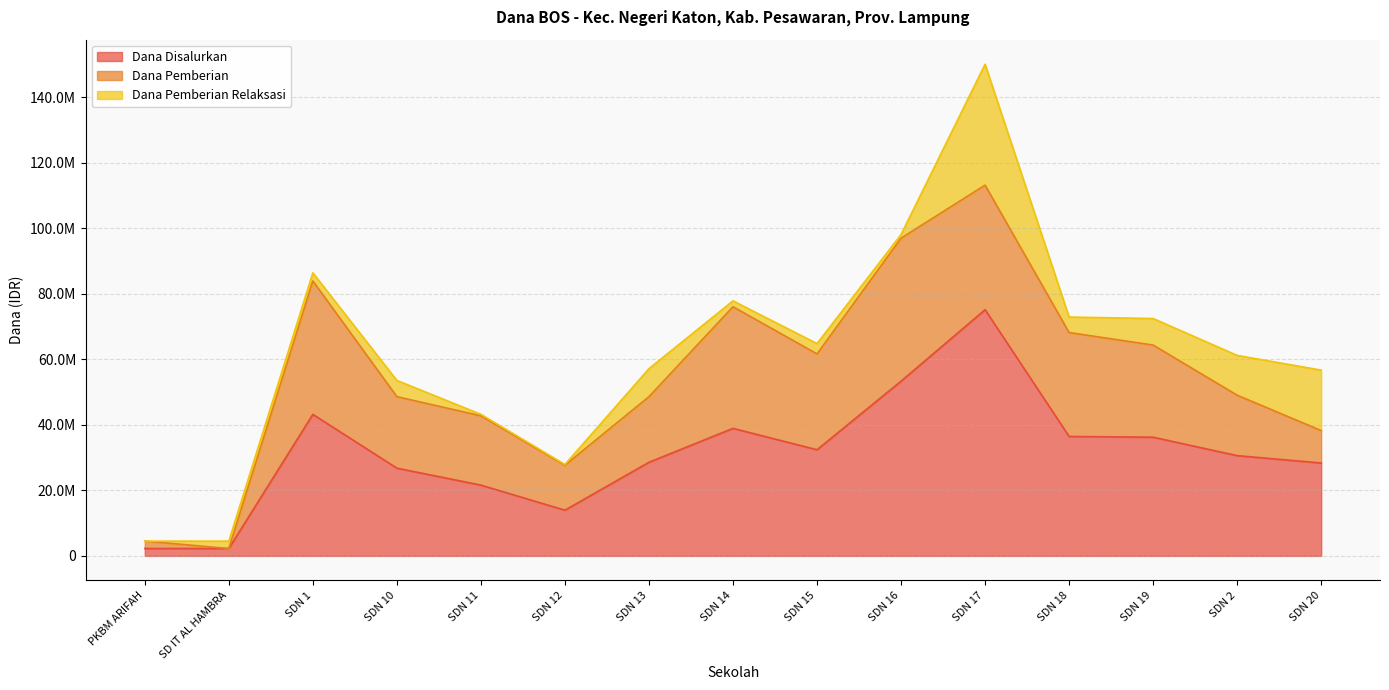

How many lines are shown in the chart?

3